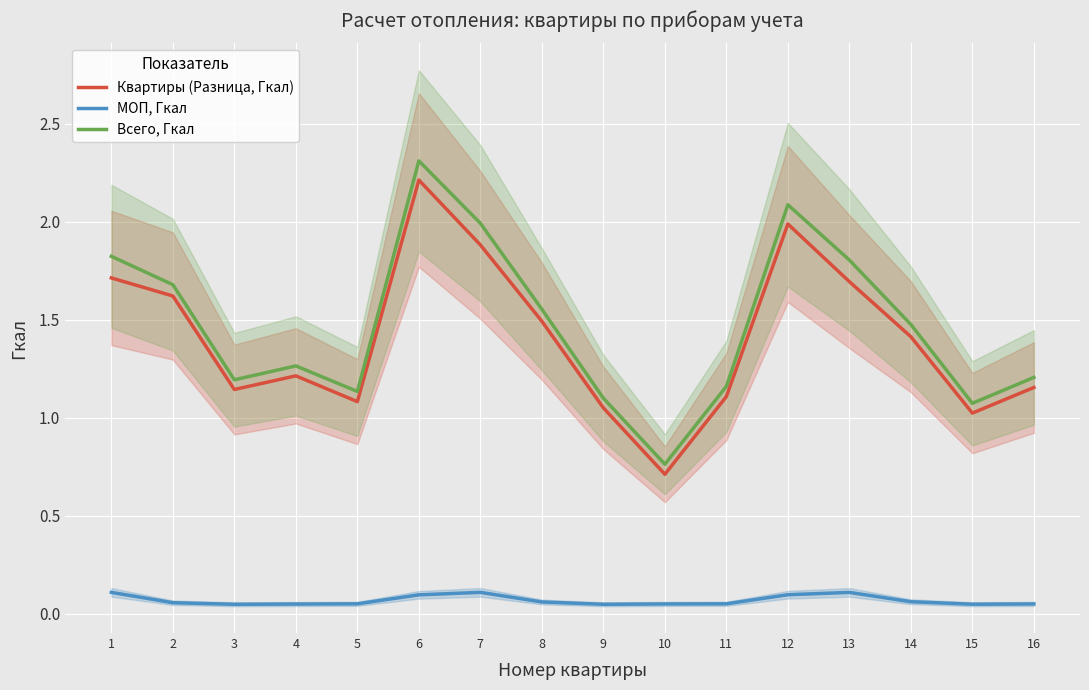

What is the total value across all series at 7?

4.0